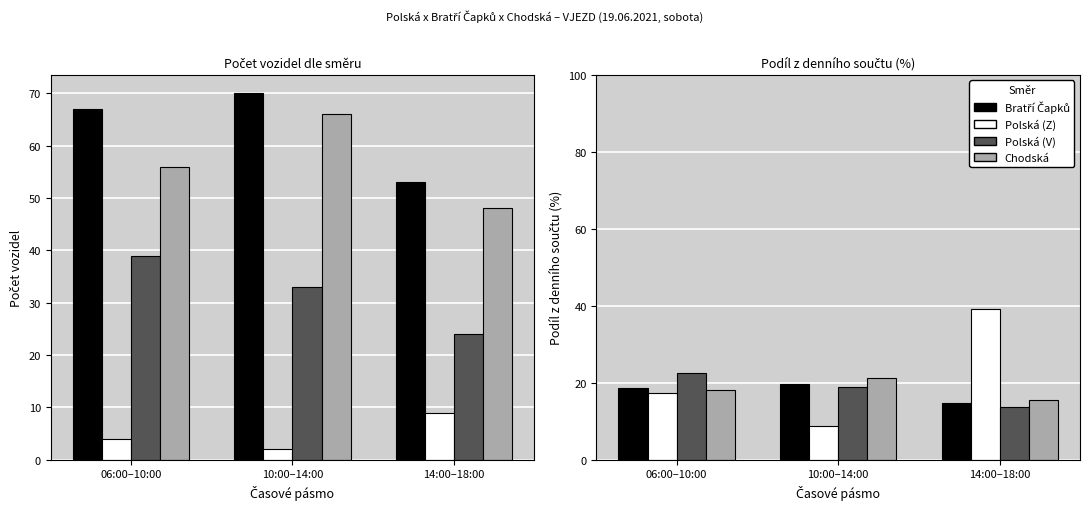

What is the difference between the highest and lowest values at 14:00–18:00?

25.3